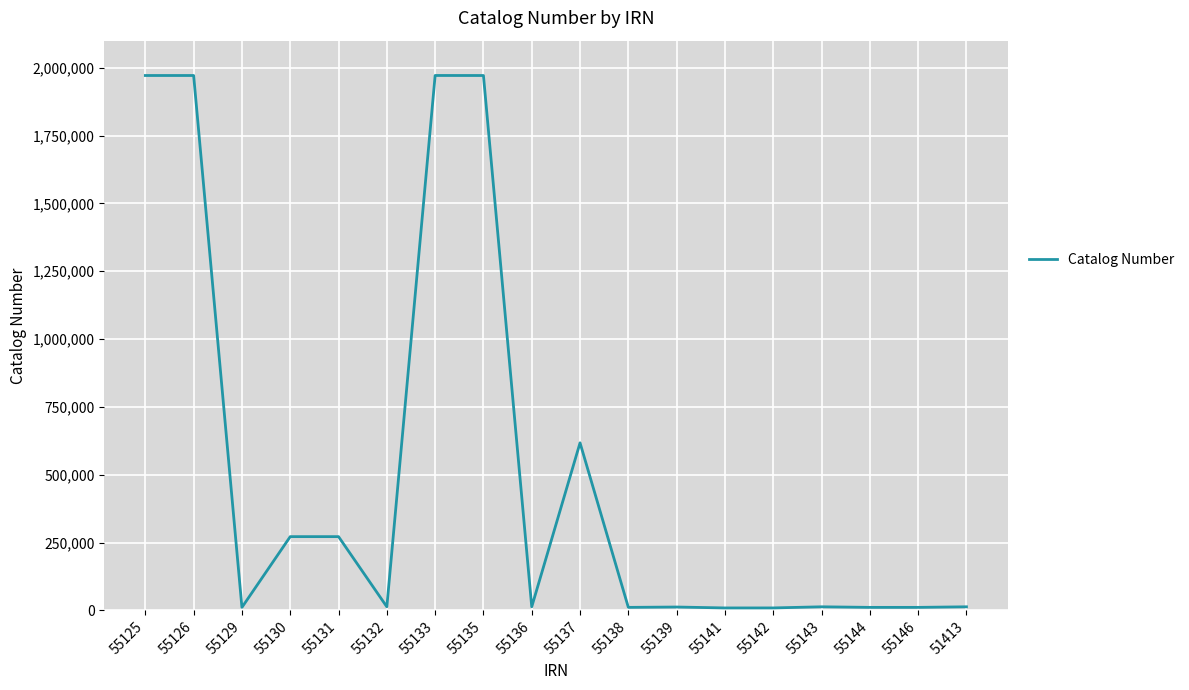

What is the difference between the maximum and minimum values?

1962530